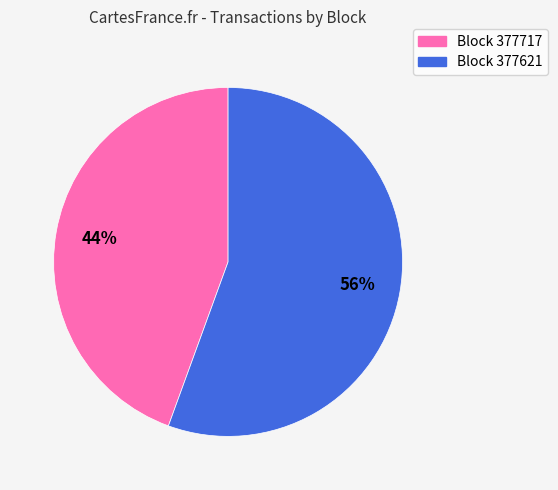

To the nearest percent, what is the average slice percentage?

50%